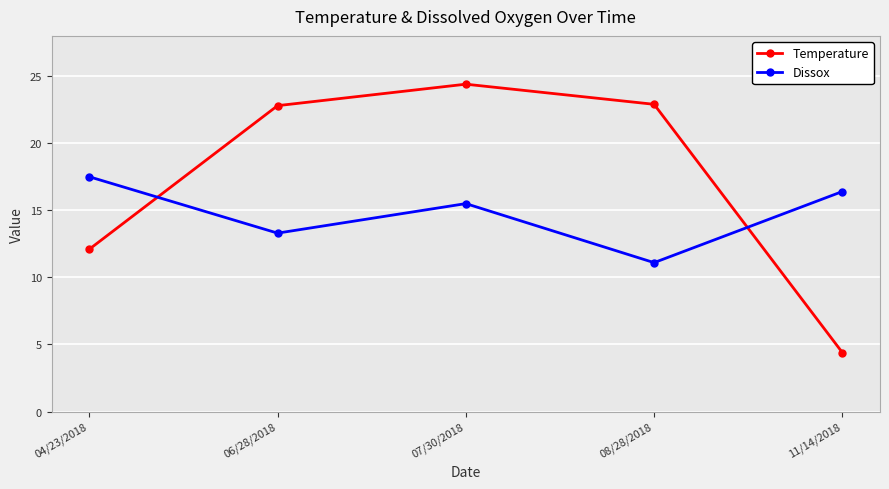

Which series has the largest range (max minus min)?

Temperature